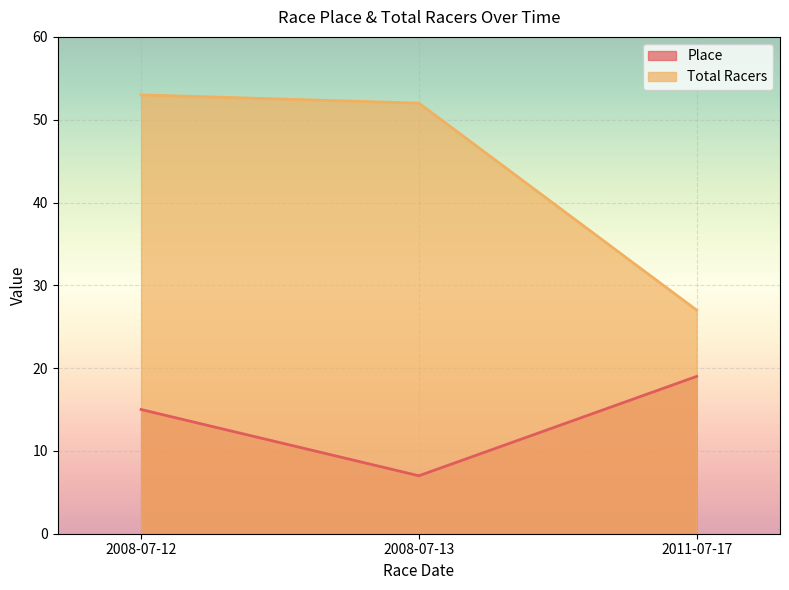

Reading left to right, list all the values displayed in this chart.

Place: 2008-07-12=15	2008-07-13=7	2011-07-17=19
Total Racers: 2008-07-12=53	2008-07-13=52	2011-07-17=27